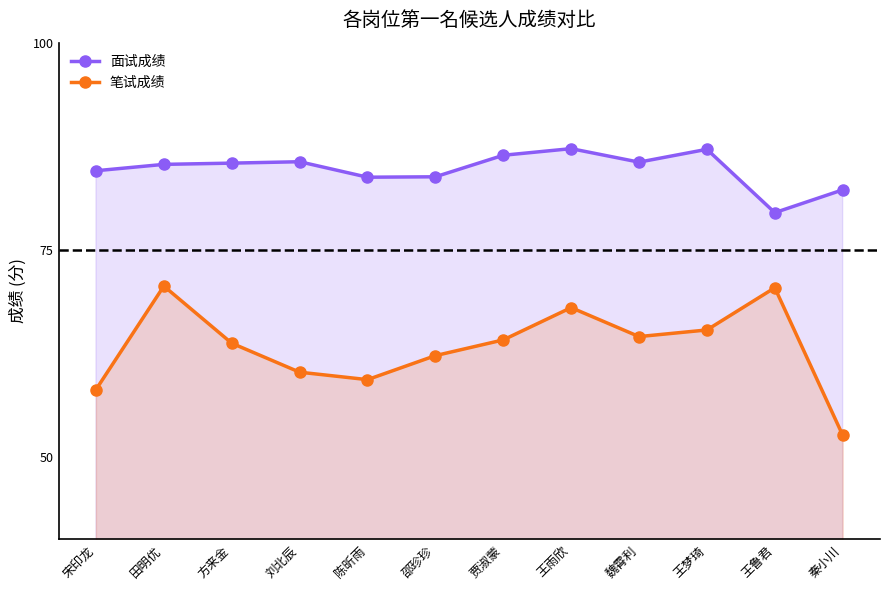

Count the number of data series in this chart.

2